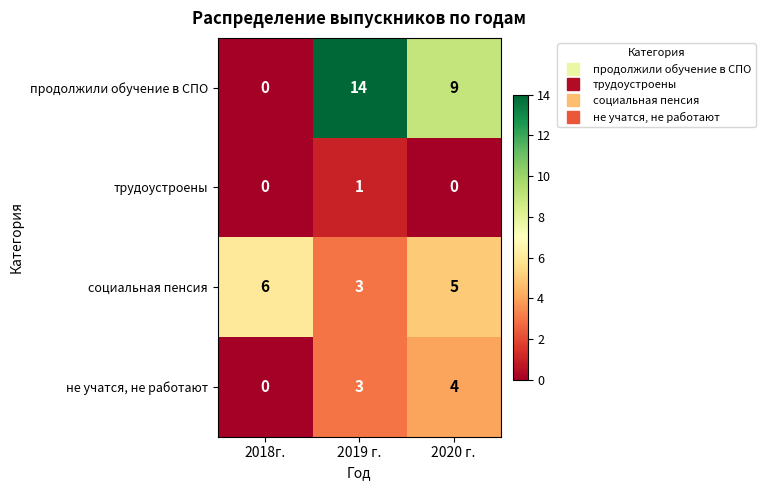

Rank the series at 2020 г. from highest to lowest value.

продолжили обучение в СПО, социальная пенсия, не учатся, не работают, трудоустроены